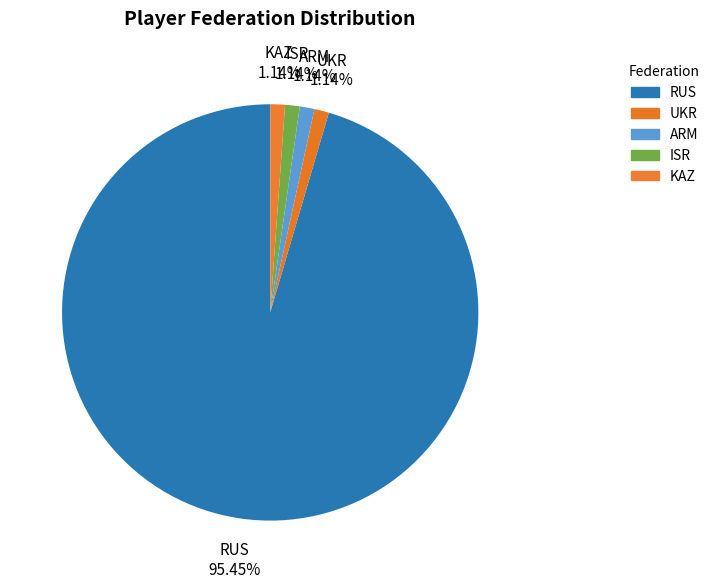

Is there a majority slice in this chart?

Yes